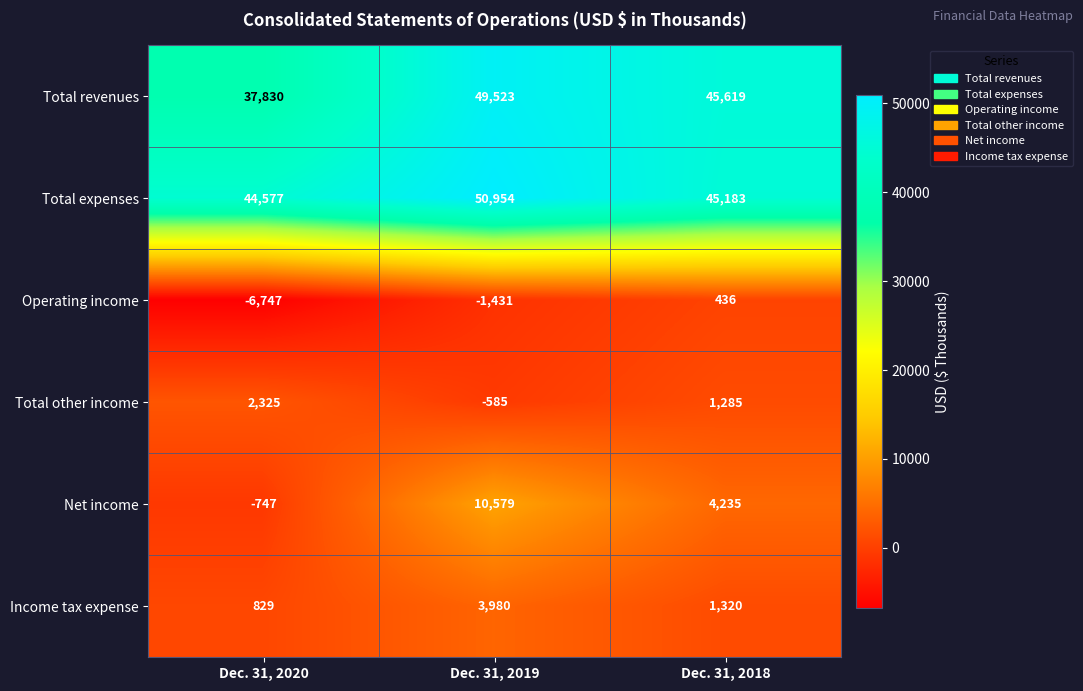

Which series has the largest total across all categories?

Total expenses